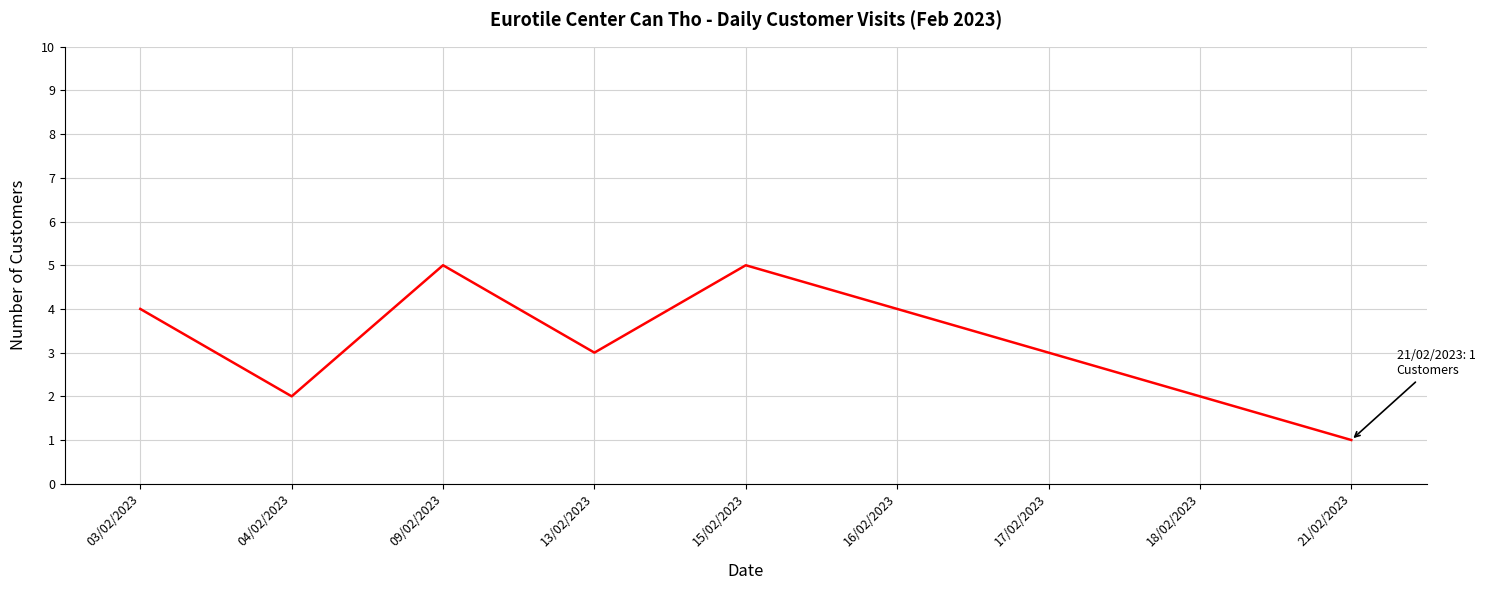

The value at 18/02/2023 is 2. True or false?

True